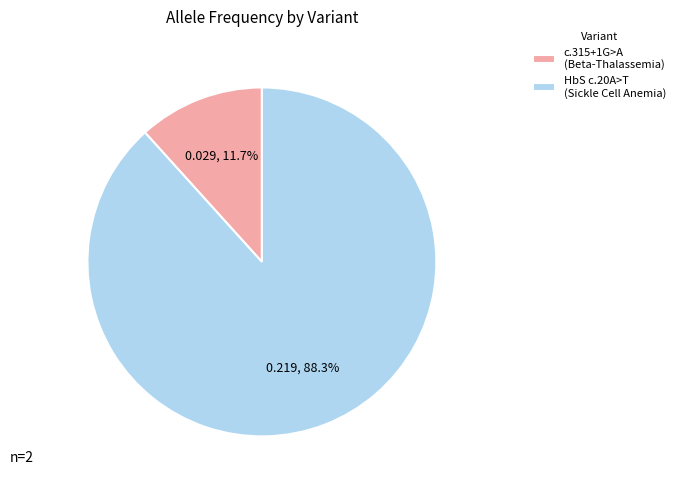

What is the largest slice in the pie chart?

HbS c.20A>T (Sickle Cell Anemia)